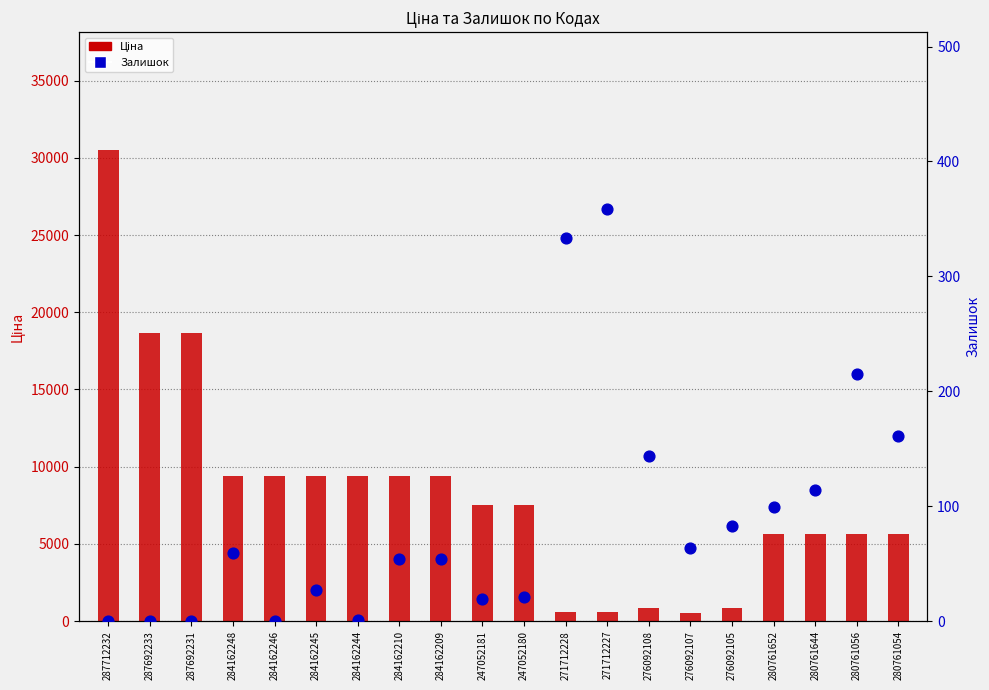

Which series has the largest total across all categories?

Ціна